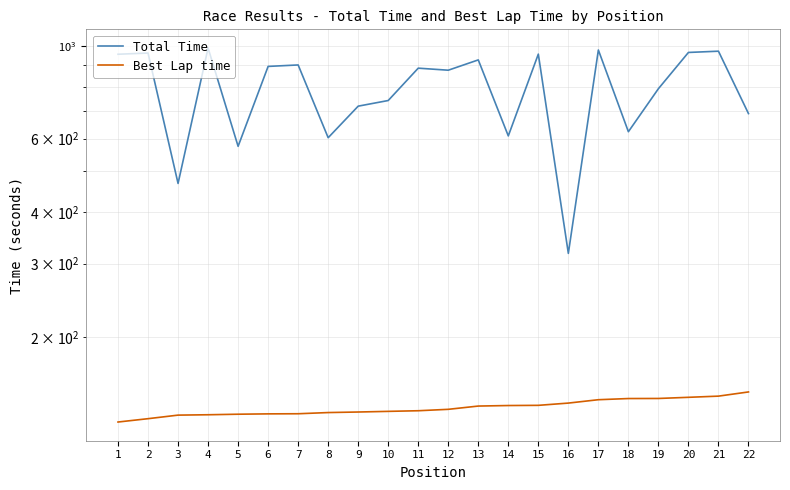

What is the smallest value displayed?

124.7